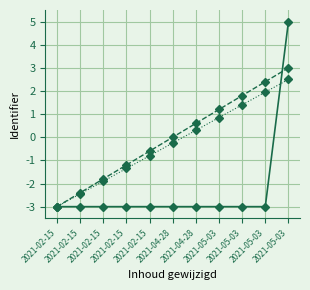

What is the minimum value shown in the chart?

-3.0